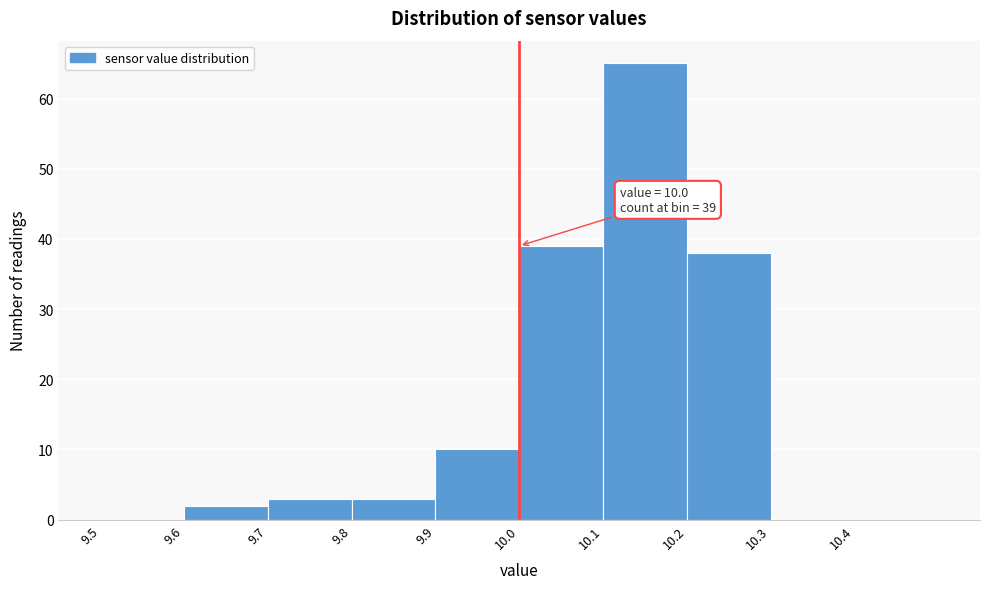

Over which range of the x-axis is the bar tallest?

10.1 to 10.2